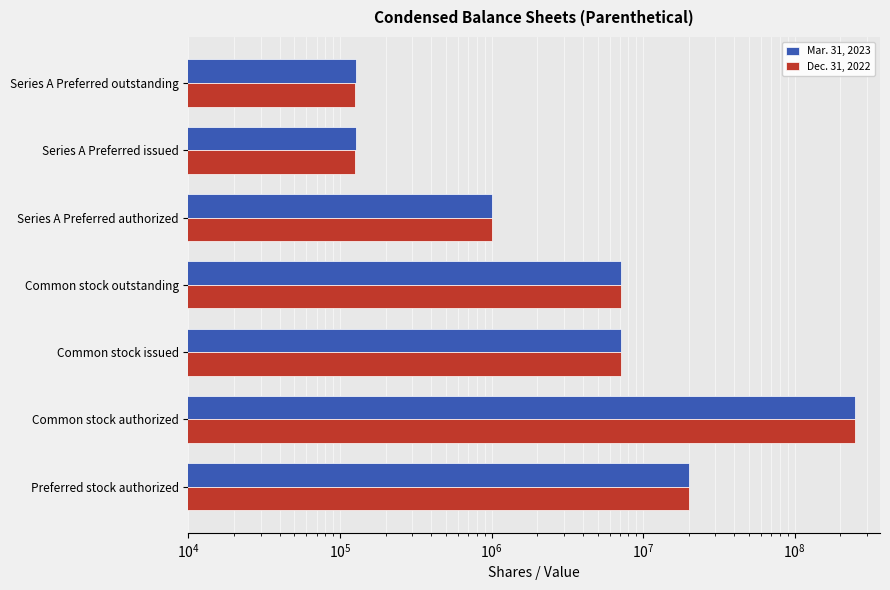

Which series has the widest spread of values?

Dec. 31, 2022